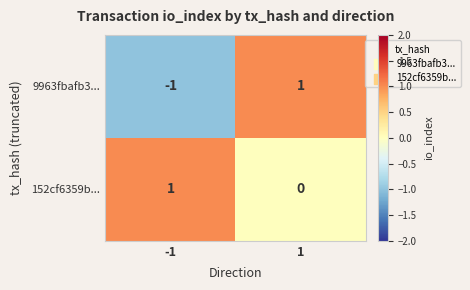

Rank the series by their average value, from highest to lowest.

152cf6359b..., 9963fbafb3...